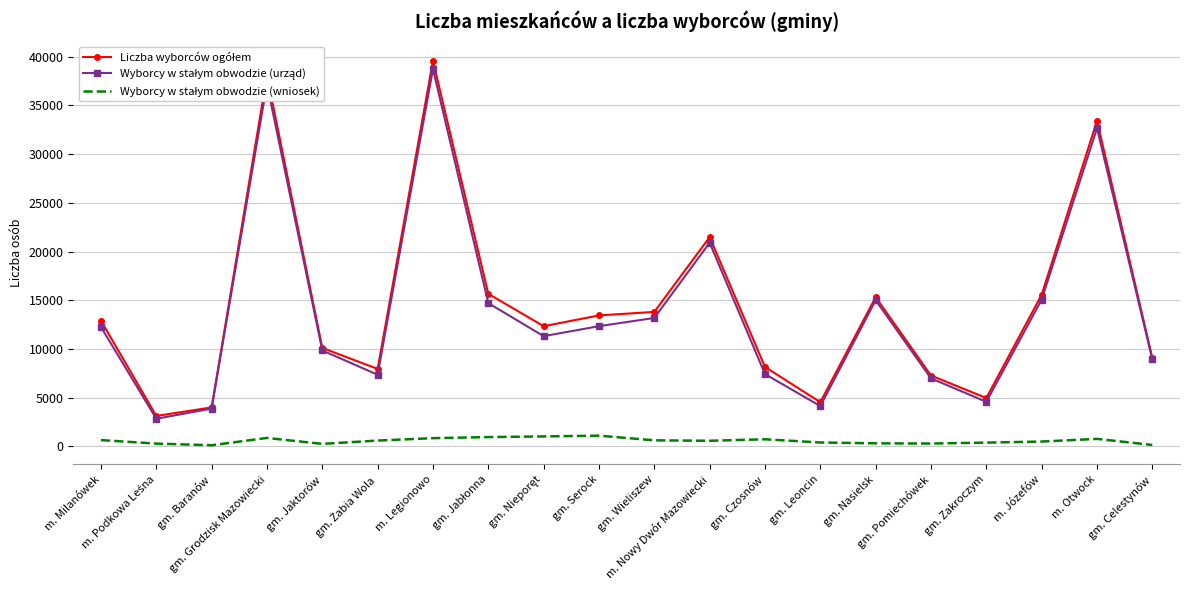

True or false: Wyborcy w stałym obwodzie (urząd) and Wyborcy w stałym obwodzie (wniosek) intersect in this chart.

False